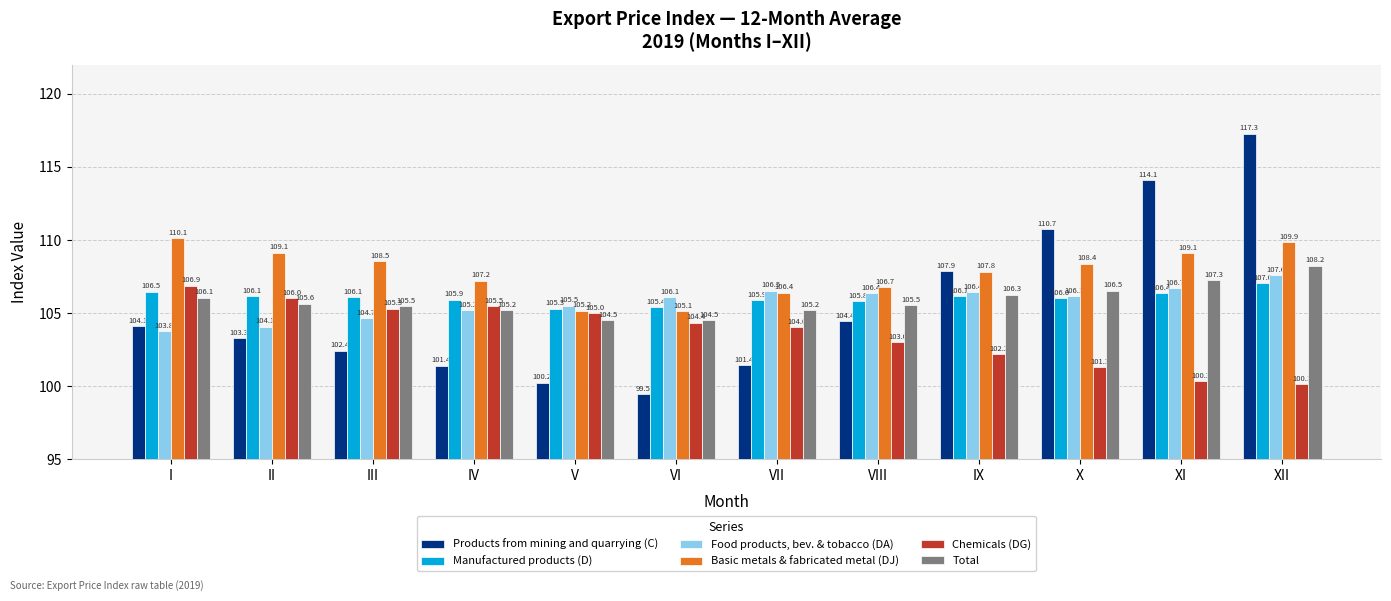

The Total series shows 62.2 at III. True or false?

False